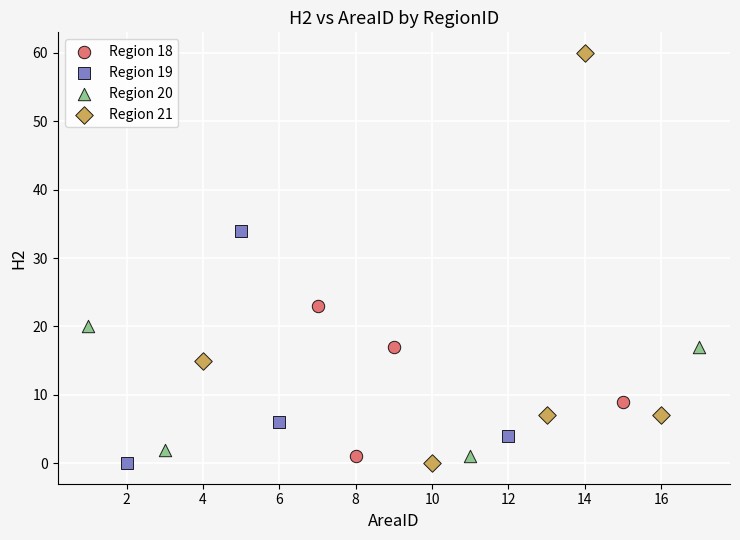

What are all the series names shown in the legend?

Region 18, Region 19, Region 20, Region 21